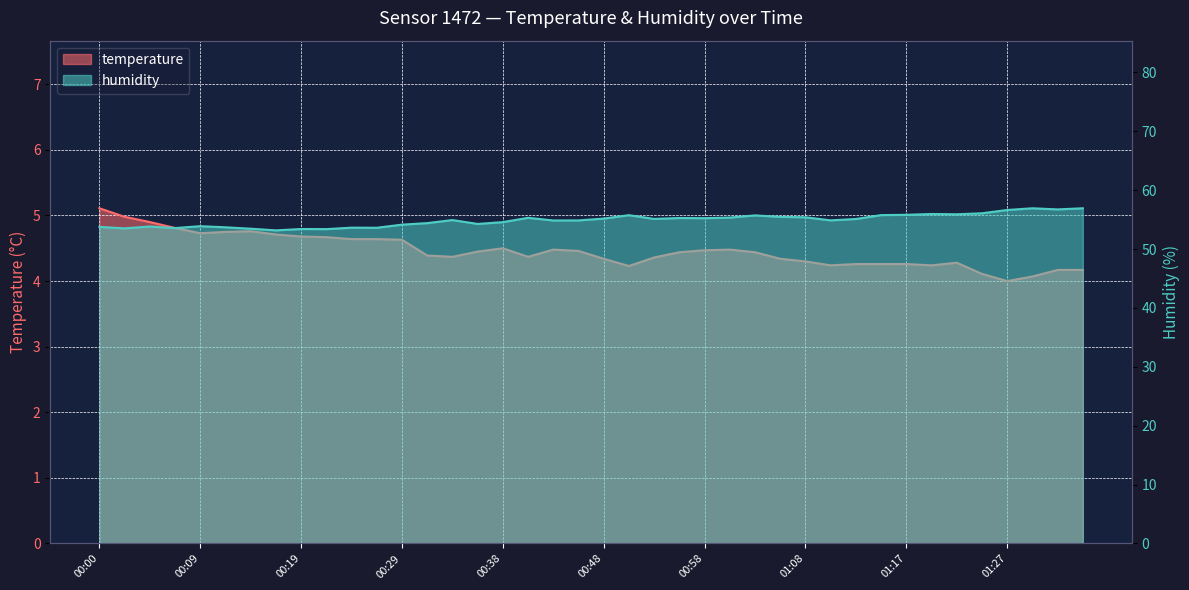

Reading left to right, list all the values displayed in this chart.

temperature: 5.1	5.0	4.9	4.8	4.7	4.8	4.8	4.7	4.7	4.7	4.6	4.6	4.6	4.4	4.4	4.5	4.5	4.4	4.5	4.5	4.3	4.2	4.4	4.4	4.5	4.5	4.4	4.3	4.3	4.2	4.3	4.3	4.3	4.2	4.3	4.1	4.0	4.1	4.2	4.2
humidity: 53.8	53.5	53.8	53.6	53.9	53.7	53.5	53.2	53.4	53.4	53.6	53.6	54.1	54.4	54.9	54.3	54.6	55.3	54.9	54.9	55.2	55.8	55.1	55.3	55.2	55.3	55.7	55.5	55.4	54.9	55.1	55.8	55.8	56.0	55.9	56.1	56.6	56.9	56.7	56.9